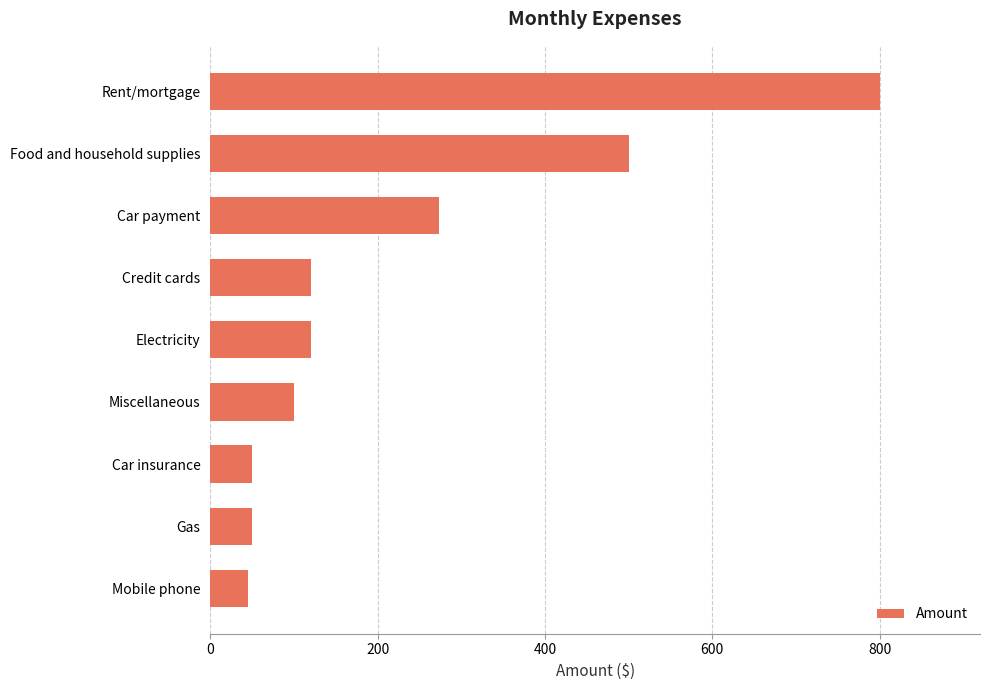

Reading bottom to top, extract all data points from this chart.

45	50	50	100	120	120	273	500	800